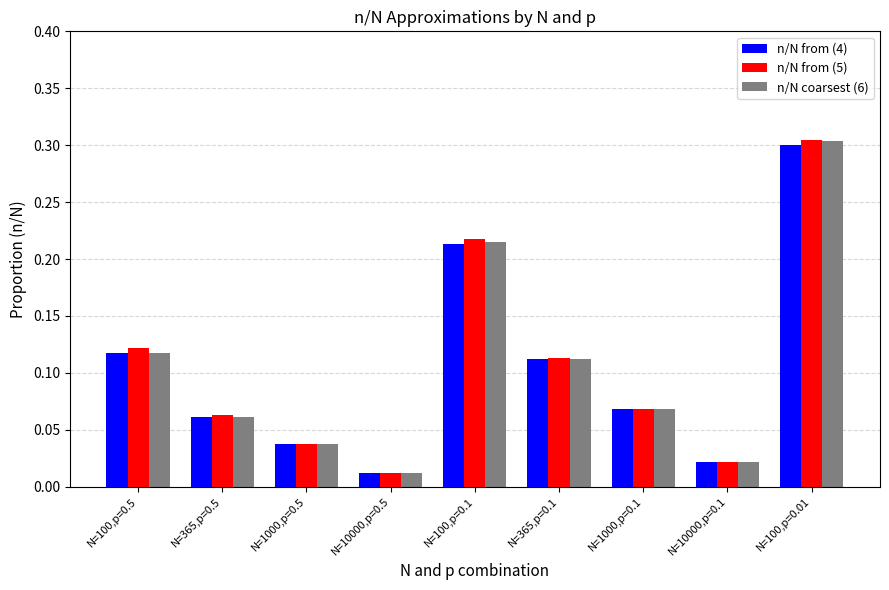

Which series has the widest spread of values?

n/N from (5)